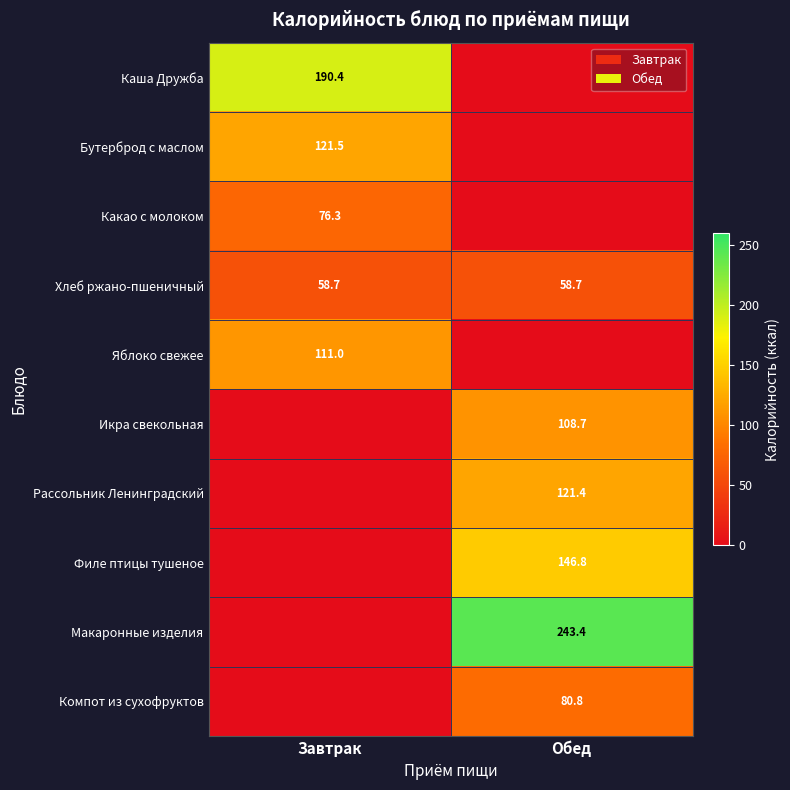

What is the average value of the Хлеб ржано-пшеничный series?

58.7